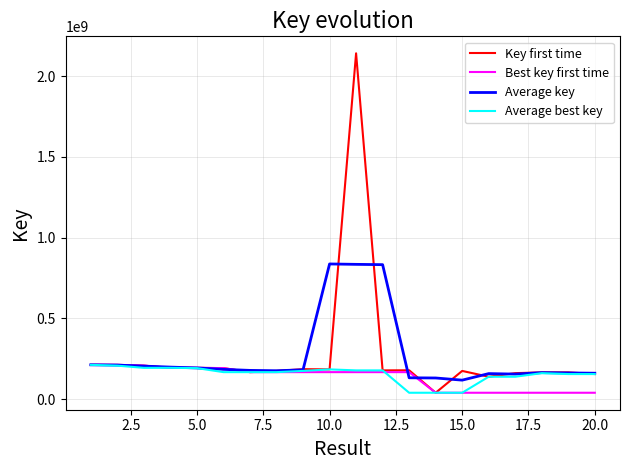

Which series has the largest range (max minus min)?

Key first time